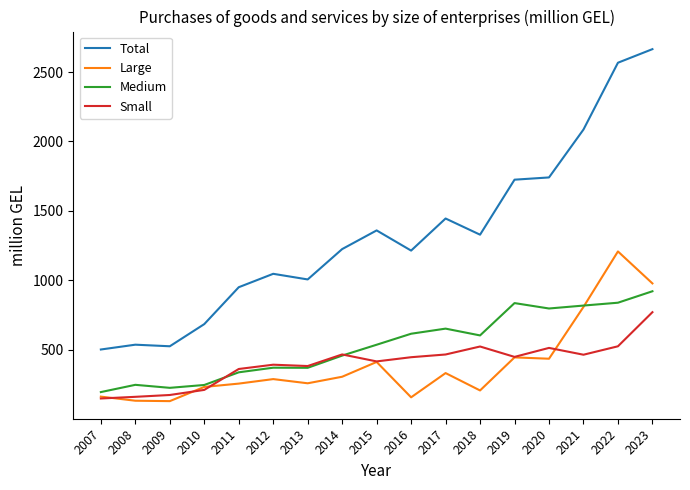

True or false: Small and Large intersect in this chart.

True